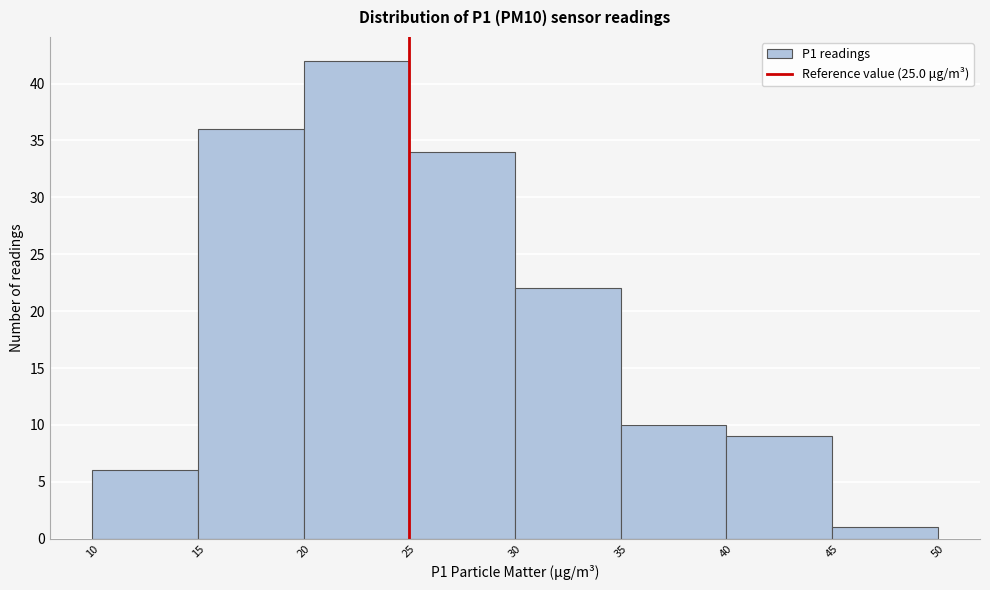

What is the height of the bar covering 25 to 30 on the x-axis? The values are not printed on the chart, so give them approximately, as read against the axis.

34